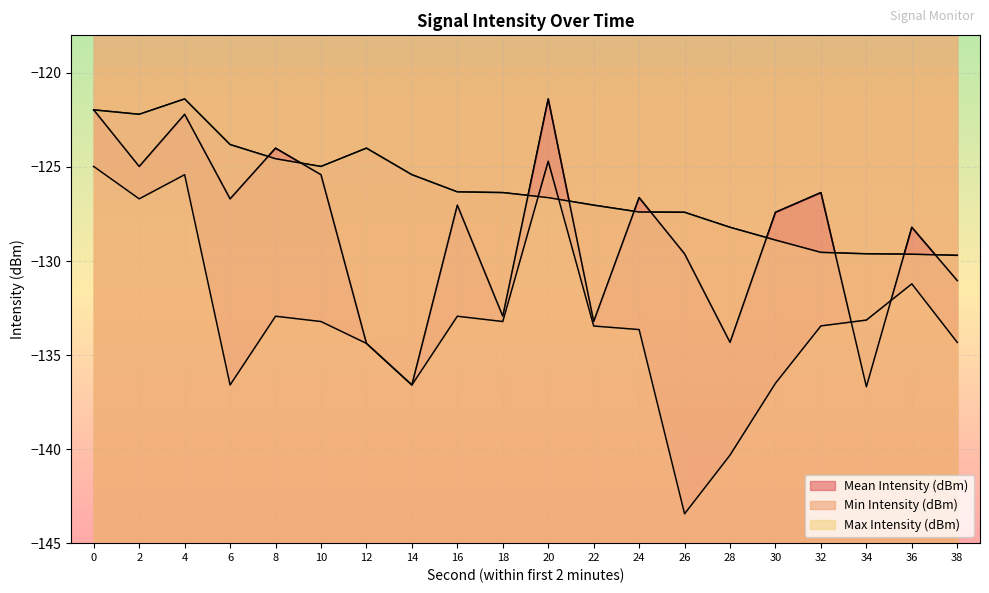

List the series in order of their peak value, highest first.

Mean Intensity (dBm), Max Intensity (dBm), Min Intensity (dBm)